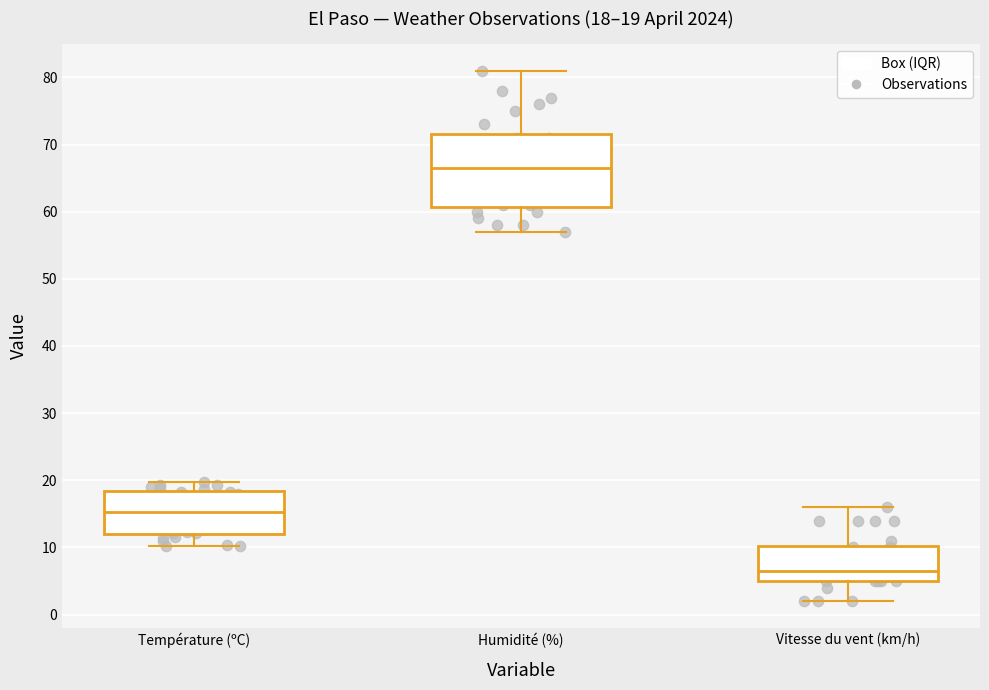

Which box is the tallest, from its lower edge to its upper edge?

Humidité (%)